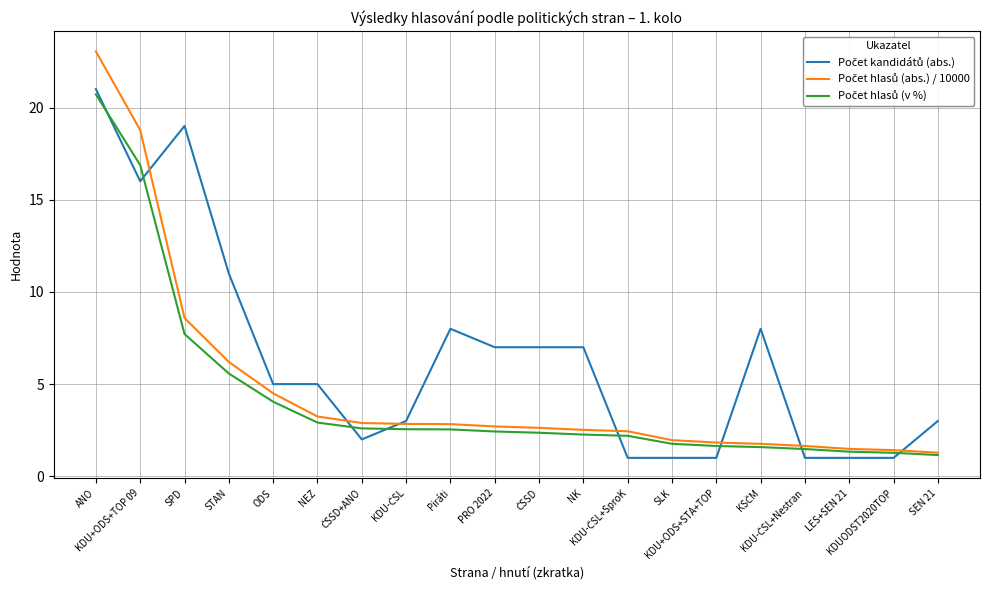

What is the minimum value shown in the chart?

1.0